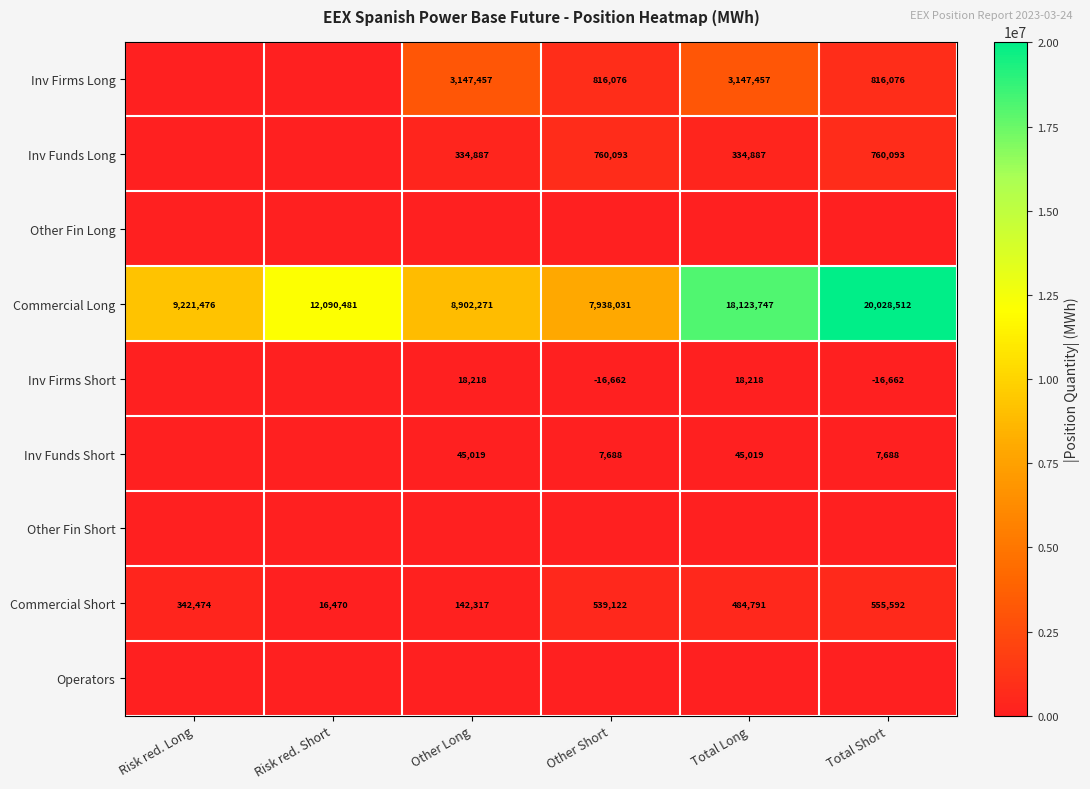

The value of Inv Funds Long at Total Long is 334887. True or false?

True